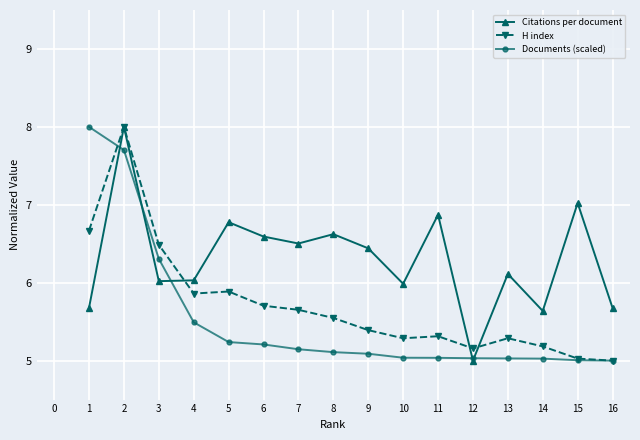

What is the smallest value displayed?

5.0